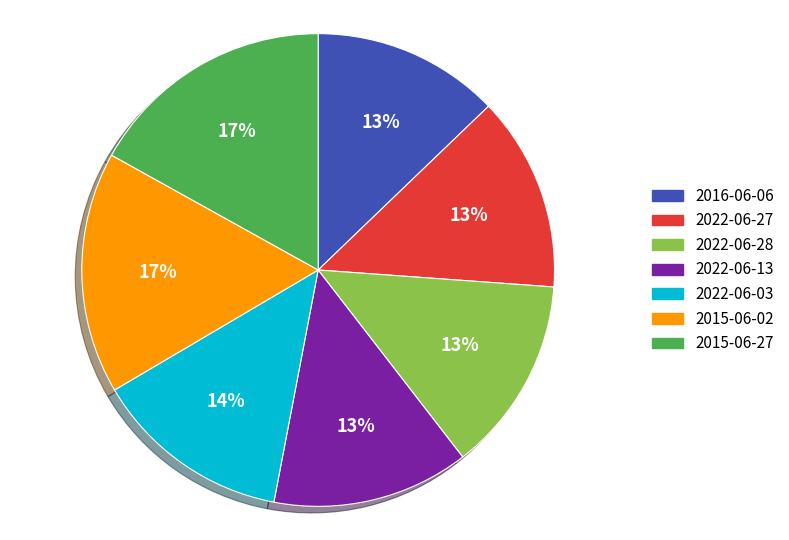

Approximately how many times larger is the value at 2022-06-13 compared to 2015-06-02?

0.8